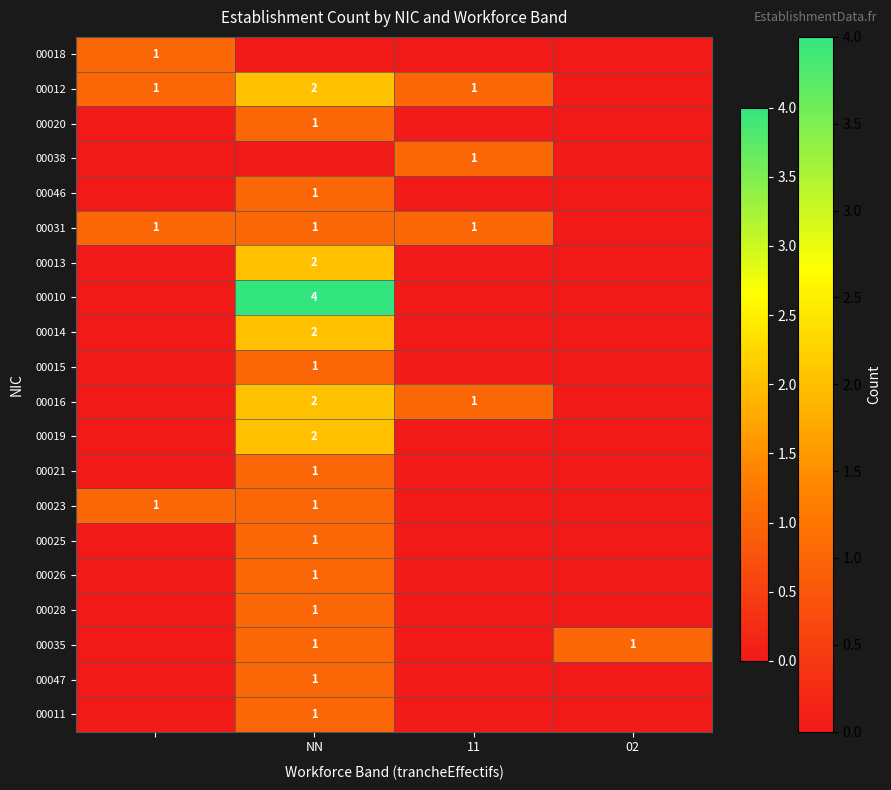

At how many categories does at least one series exceed 2?

1